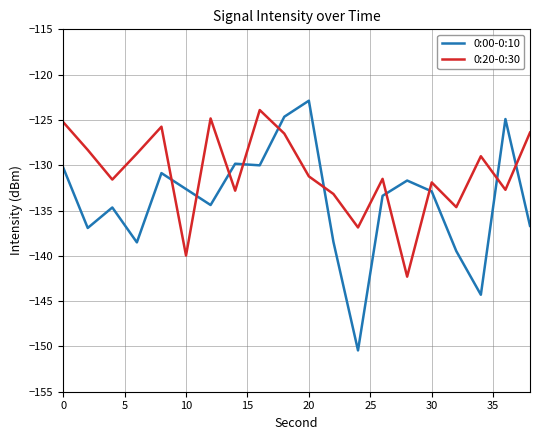

What is the difference between the maximum and minimum values in the 0:00-0:10 series?

27.6